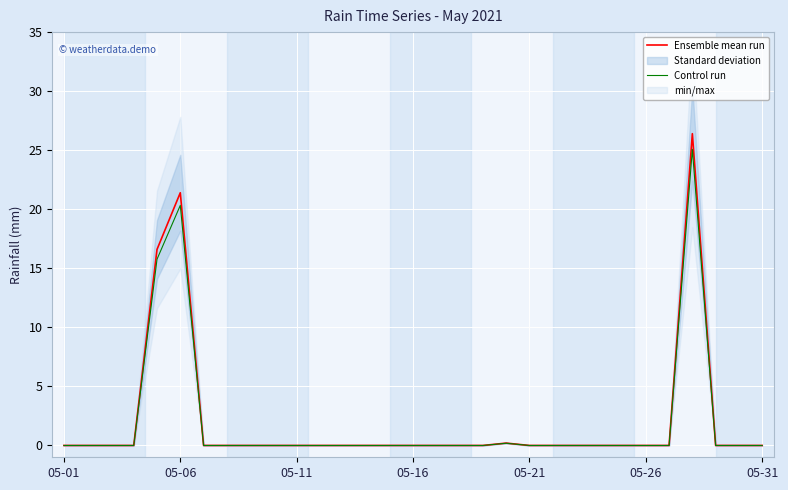

Reading left to right, transcribe all the data shown in this chart.

Ensemble mean run: 0.0	0.0	0.0	0.0	16.6	21.4	0.0	0.0	0.0	0.0	0.0	0.0	0.0	0.0	0.0	0.0	0.0	0.0	0.0	0.2	0.0	0.0	0.0	0.0	0.0	0.0	0.0	26.4	0.0	0.0	0.0
Control run: 0.0	0.0	0.0	0.0	15.8	20.3	0.0	0.0	0.0	0.0	0.0	0.0	0.0	0.0	0.0	0.0	0.0	0.0	0.0	0.2	0.0	0.0	0.0	0.0	0.0	0.0	0.0	25.1	0.0	0.0	0.0